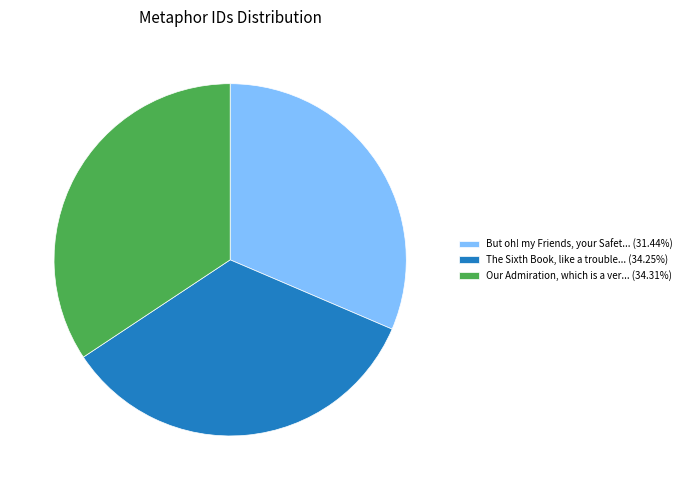

What is the ratio of the value at But oh! my Friends, your Safet... (31.44%) to the value at The Sixth Book, like a trouble... (34.25%)?

0.9